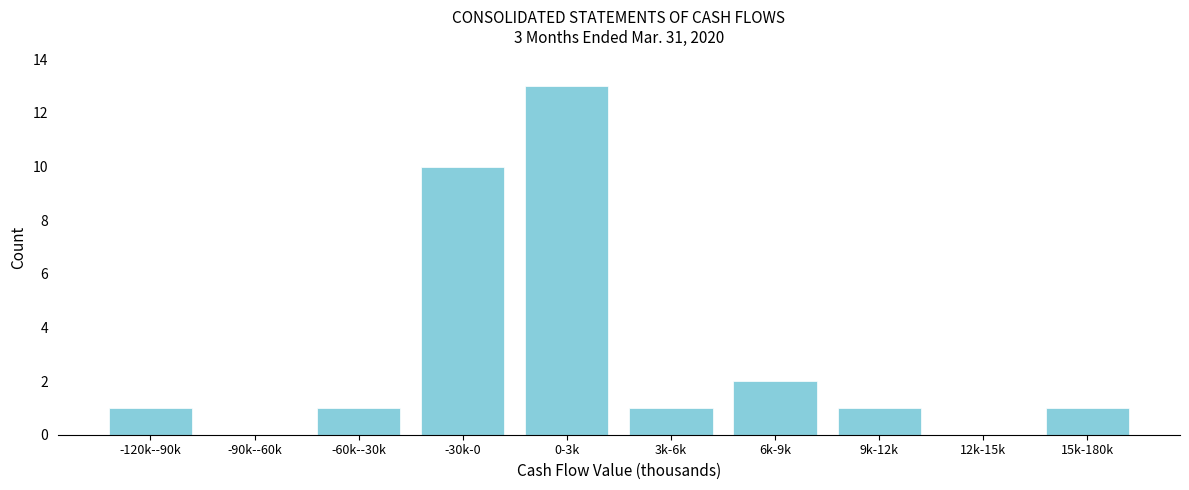

Reading right to left, list all the values displayed in this chart.

15k-180k=1	12k-15k=0	9k-12k=1	6k-9k=2	3k-6k=1	0-3k=13	-30k-0=10	-60k--30k=1	-90k--60k=0	-120k--90k=1